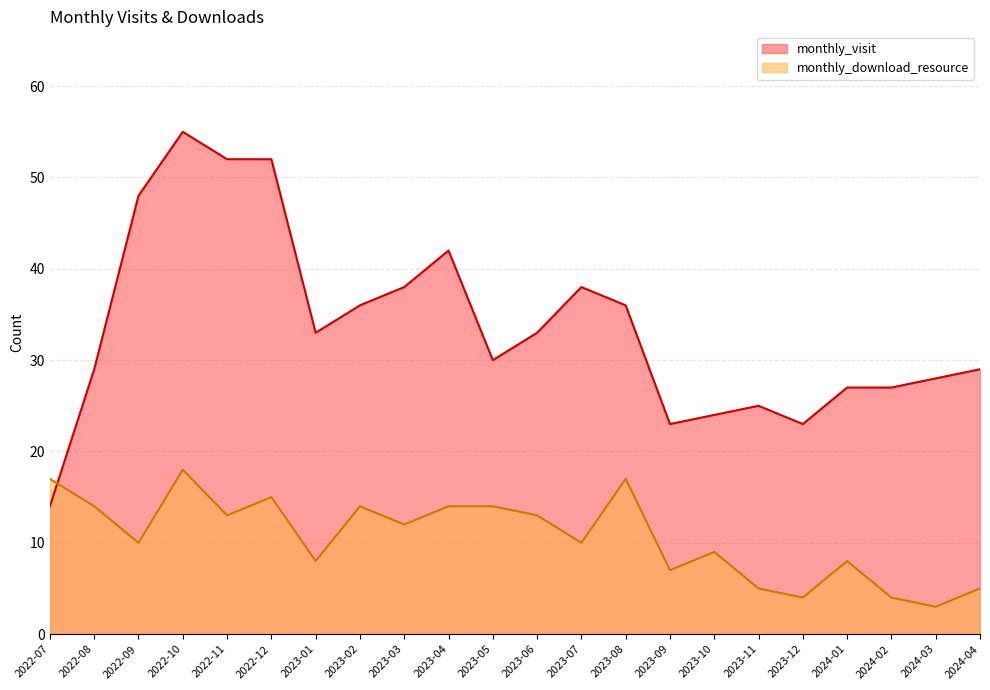

Which series has the largest total across all categories?

monthly_visit